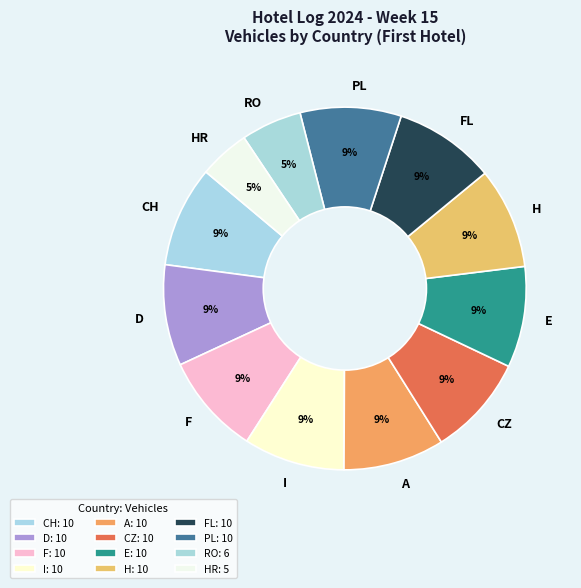

The H slice represents 22% of the pie. True or false?

False